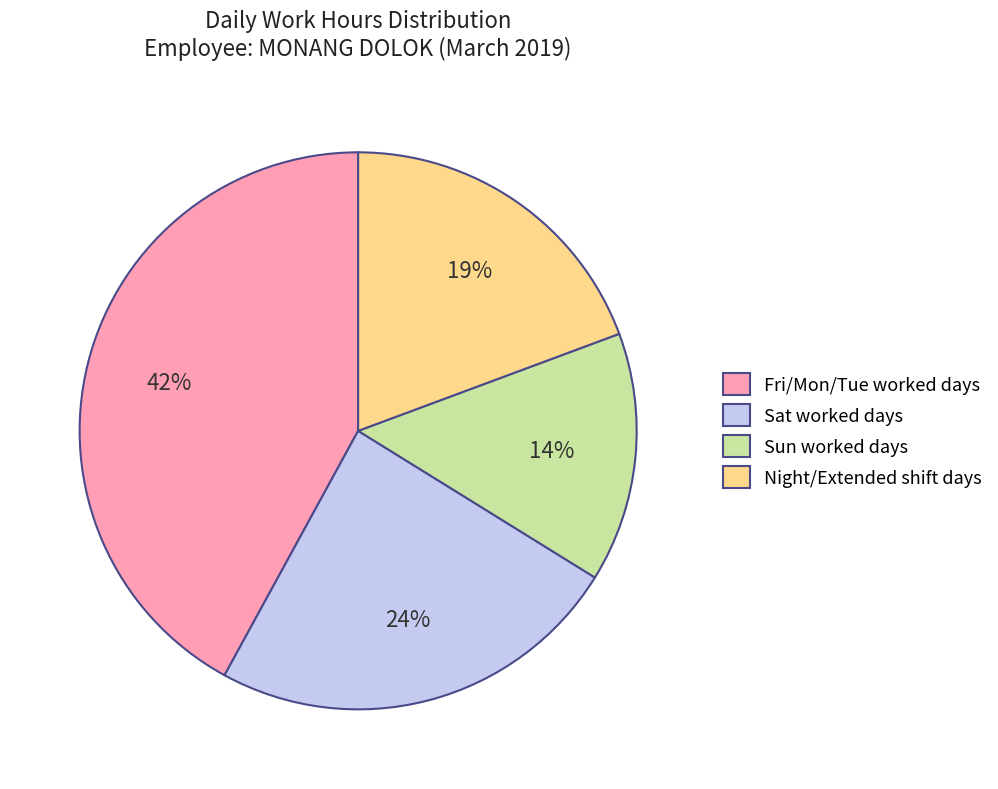

True or false: Night/Extended shift days accounts for 5% of the total.

False